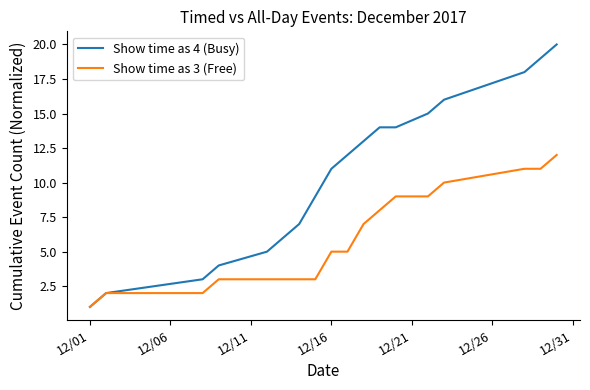

Which series has the largest total across all categories?

Show time as 4 (Busy)